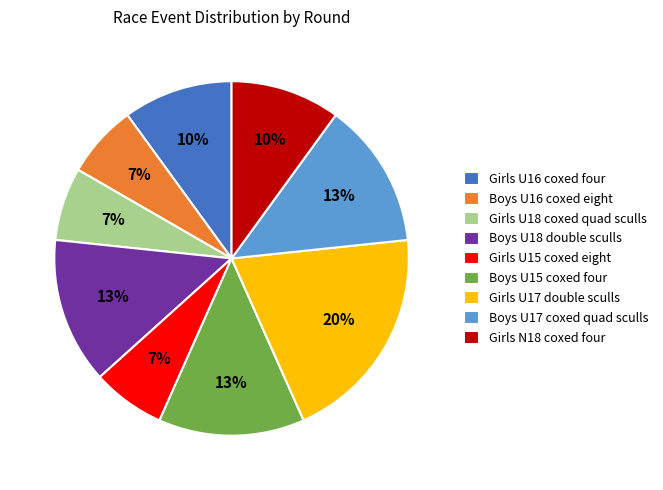

Count the number of slices in the pie.

9